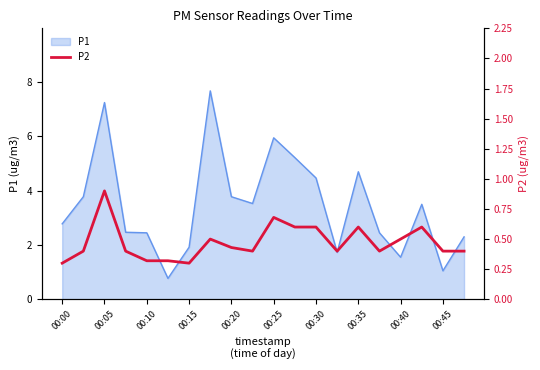

What is the minimum value for P1?

0.8